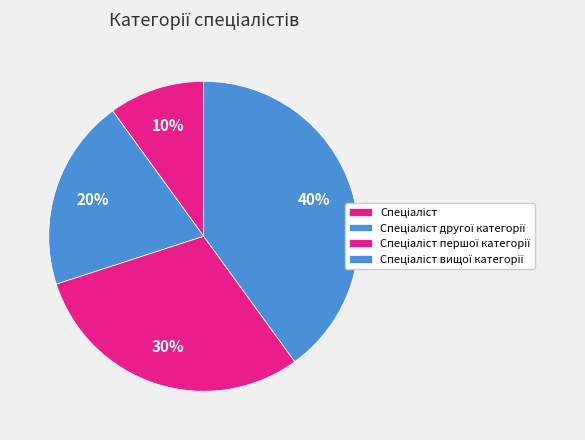

Which category has the smallest portion of the pie?

Спеціаліст